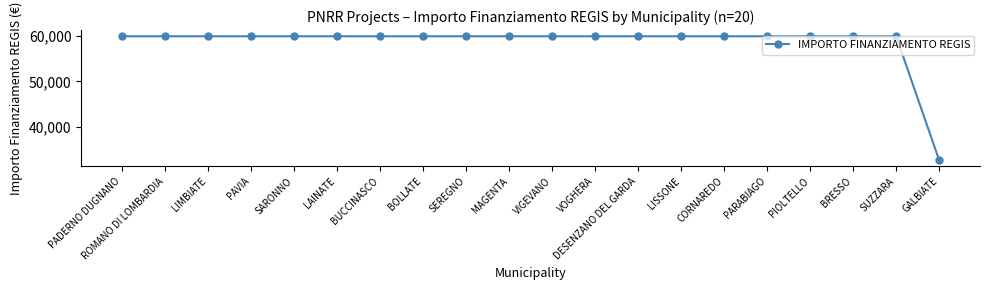

What is the approximate value at MAGENTA?

59966